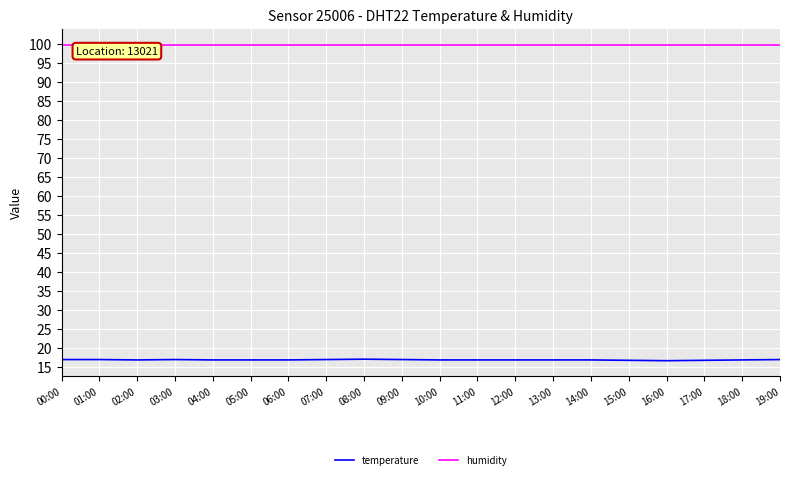

At how many categories does at least one series exceed 69?

20